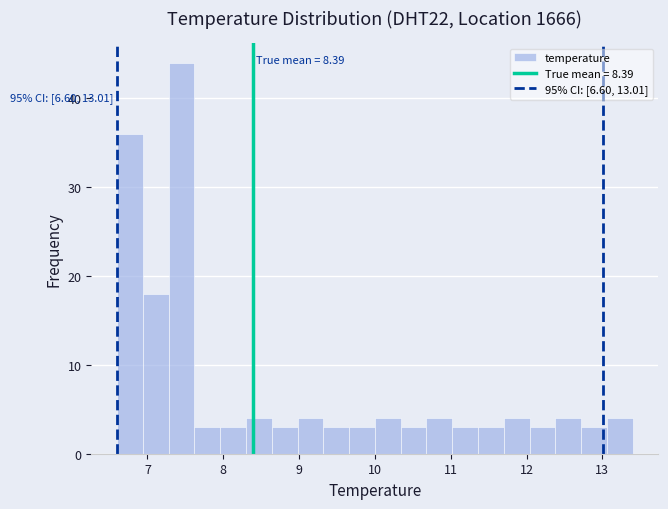

Around what value on the x-axis is the tallest bar? Give the approximate position of its centre, as read against the axis.

7.5